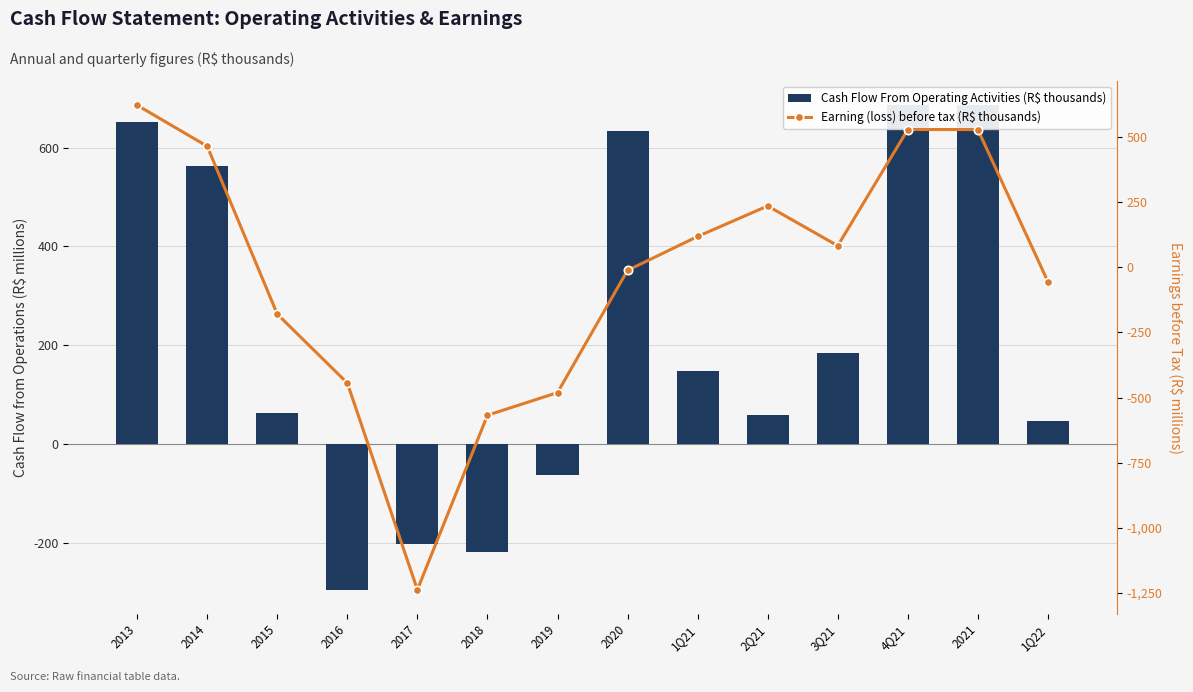

How many values in the Cash Flow From Operating Activities (R$ thousands) series exceed 147?

7